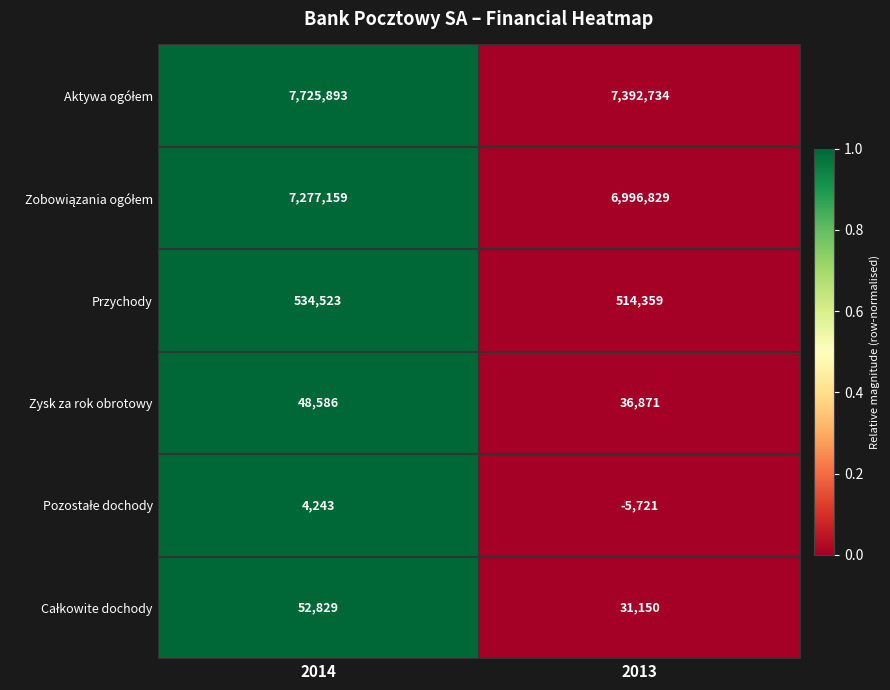

What is the spread (max minus min) of values at 2013?

7398455